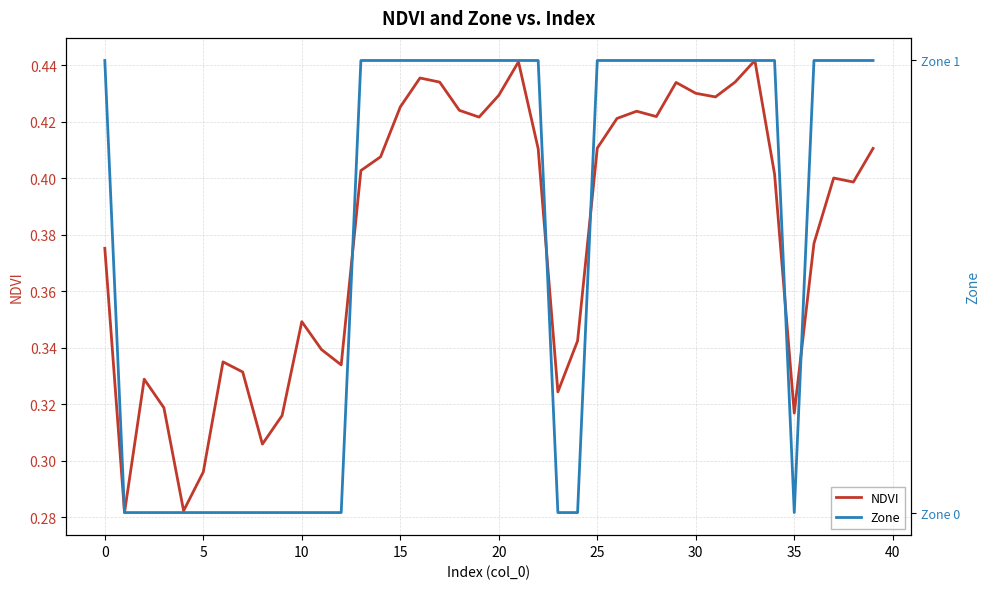

Rank the series at 30 from lowest to highest value.

Zone, NDVI